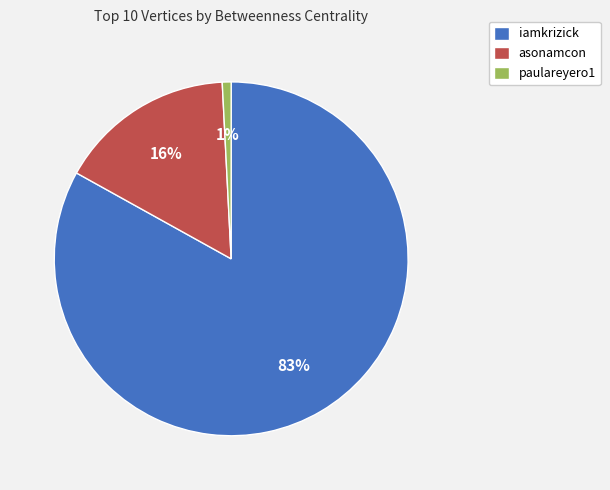

True or false: paulareyero1 accounts for 1% of the total.

True